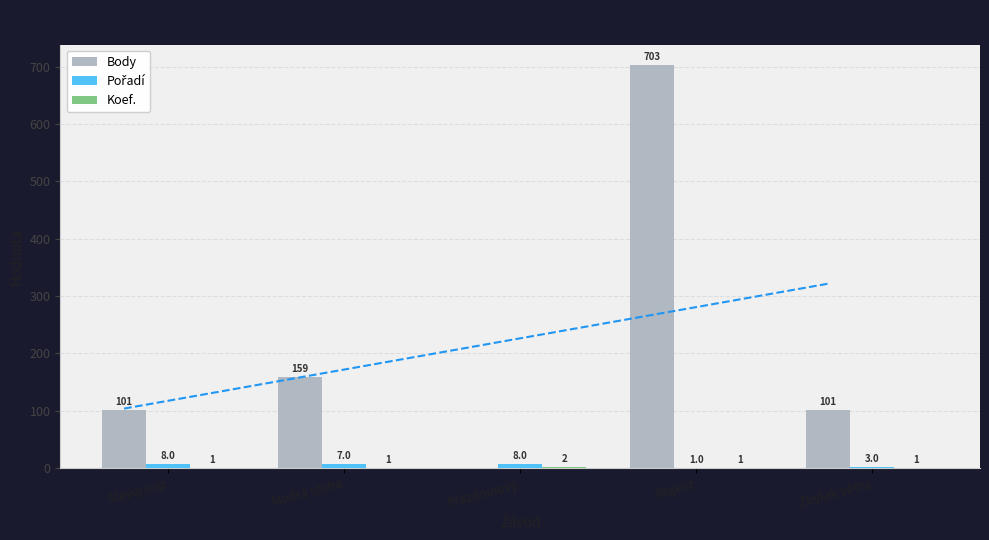

Which series changed the most between Slavoj cup and Regent?

Body